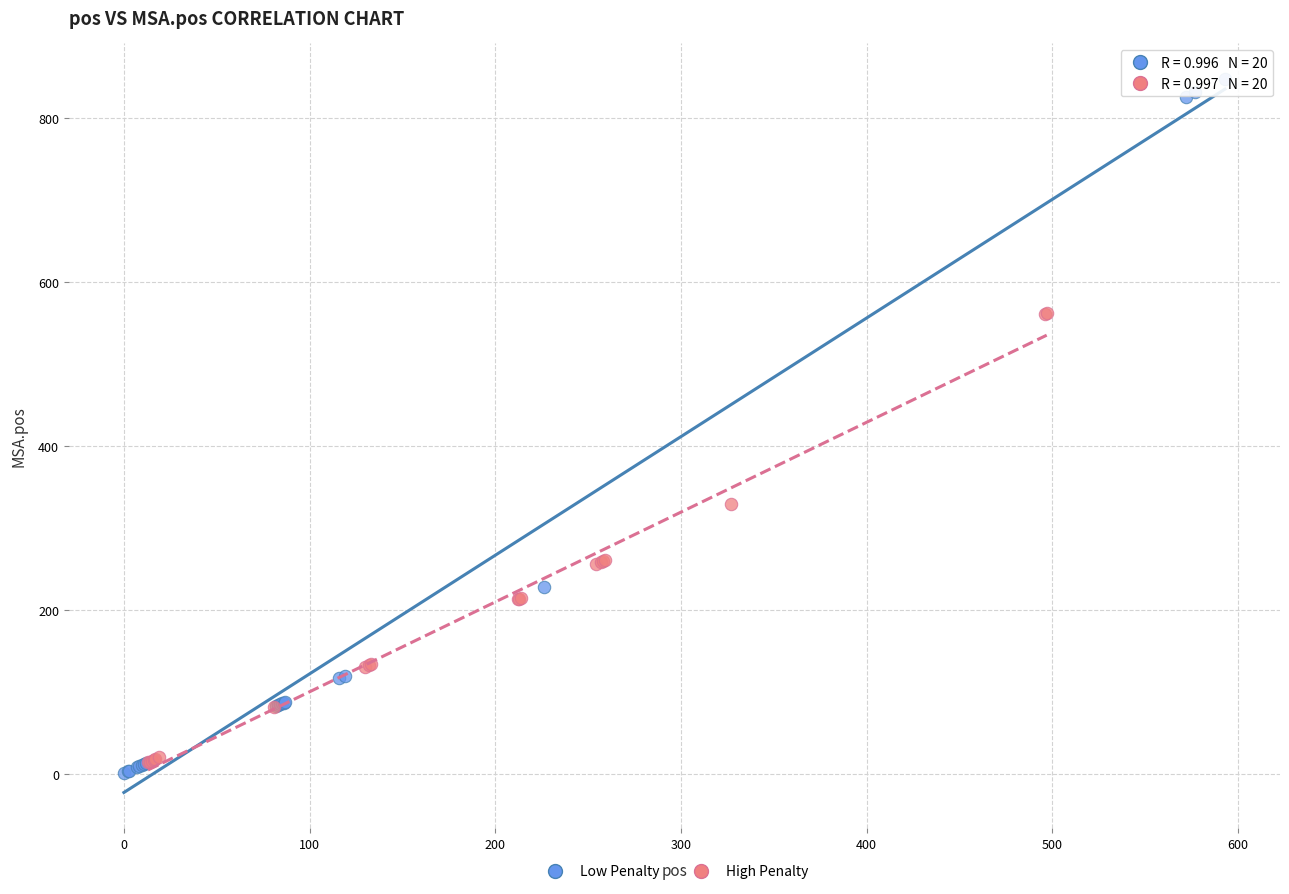

Which series has the widest spread of Y values?

Low Penalty